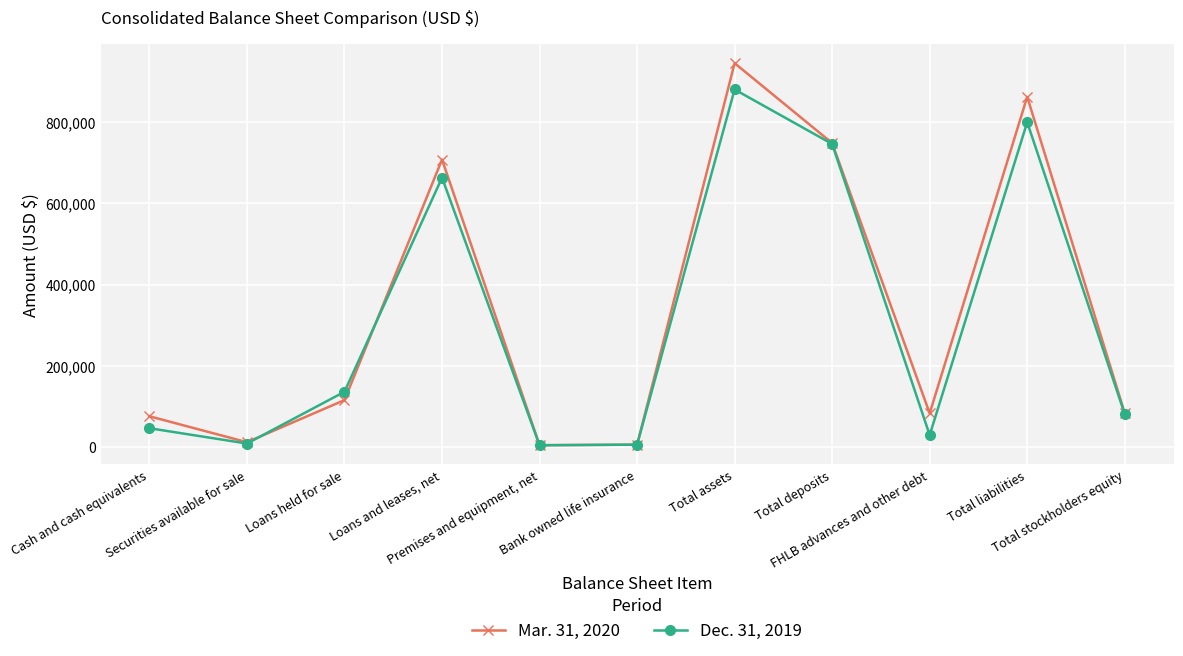

What is the difference between the maximum and minimum values in the Mar. 31, 2020 series?

941325